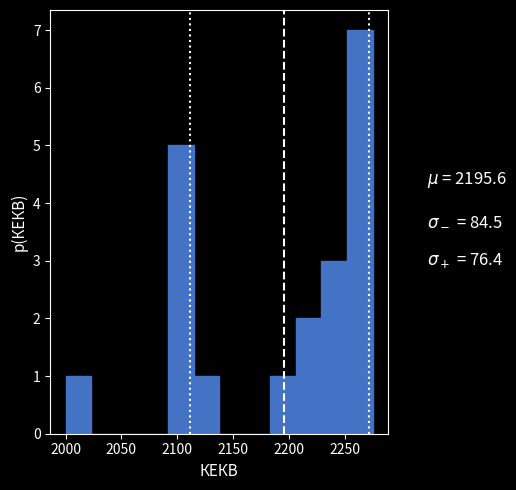

What is the height of the bar covering 2185 to 2205 on the x-axis? Neither the bar edges nor the heights are printed on the chart, so give them approximately, as read against the axes.

1